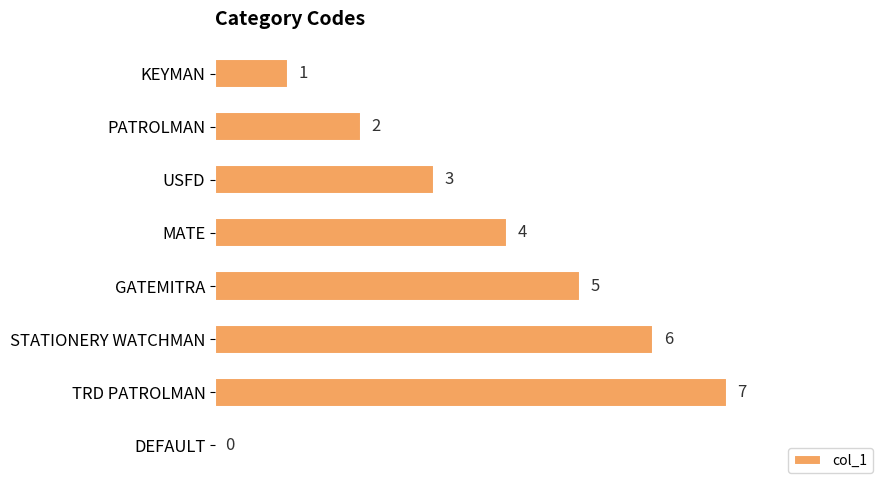

Is it true that the value at USFD is 3?

True